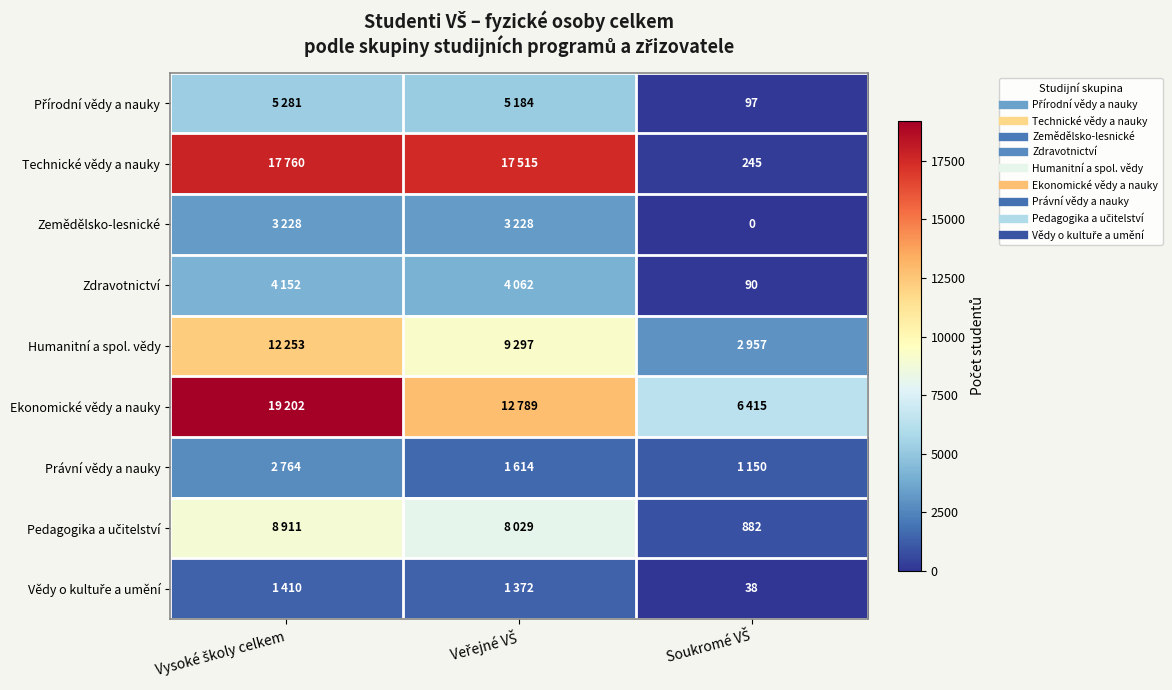

Rank the series at Soukromé VŠ from lowest to highest value.

Zemědělsko-lesnické, Vědy o kultuře a umění, Zdravotnictví, Přírodní vědy a nauky, Technické vědy a nauky, Pedagogika a učitelství, Právní vědy a nauky, Humanitní a spol. vědy, Ekonomické vědy a nauky